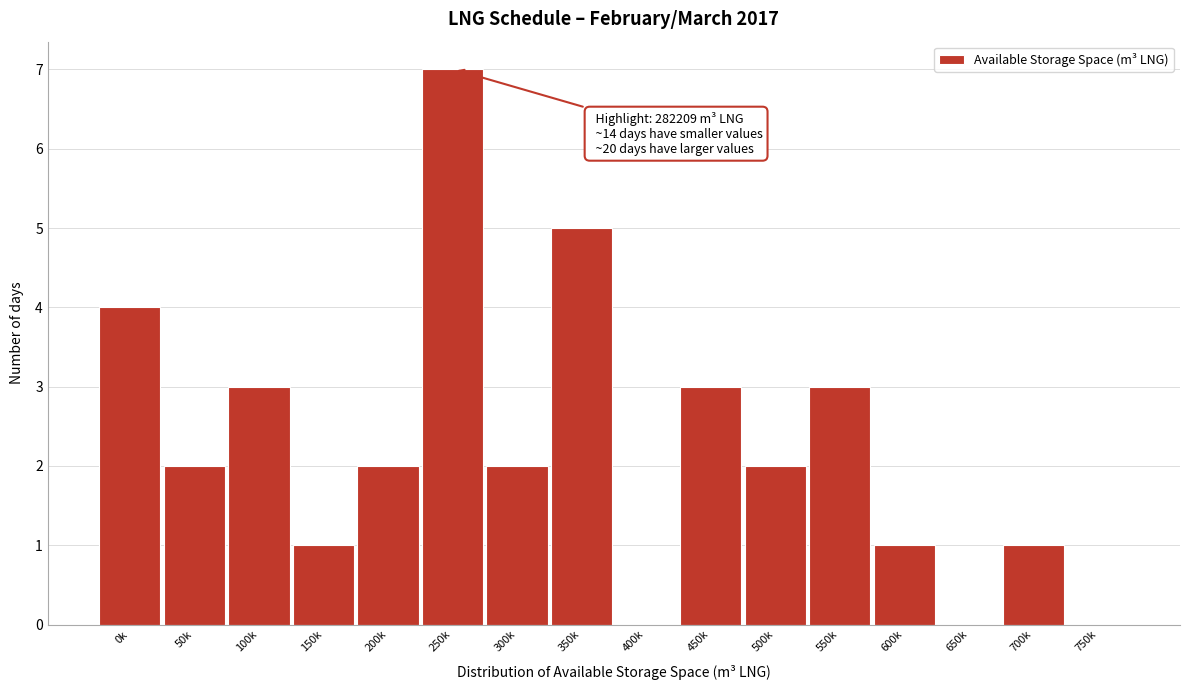

Reading right to left, what are all the values shown in this chart?

750k=0	700k=1	650k=0	600k=1	550k=3	500k=2	450k=3	400k=0	350k=5	300k=2	250k=7	200k=2	150k=1	100k=3	50k=2	0k=4